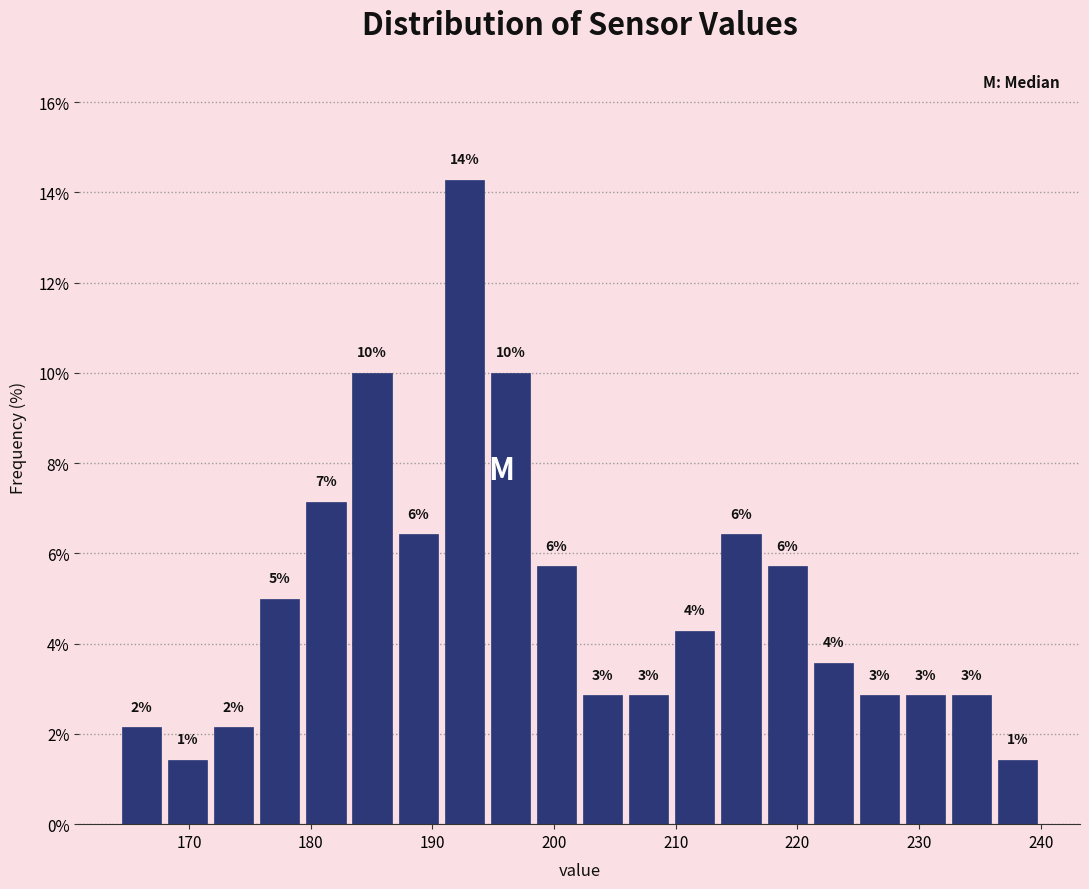

Around what value on the x-axis is the tallest bar? Give the approximate position of its centre, as read against the axis.

193